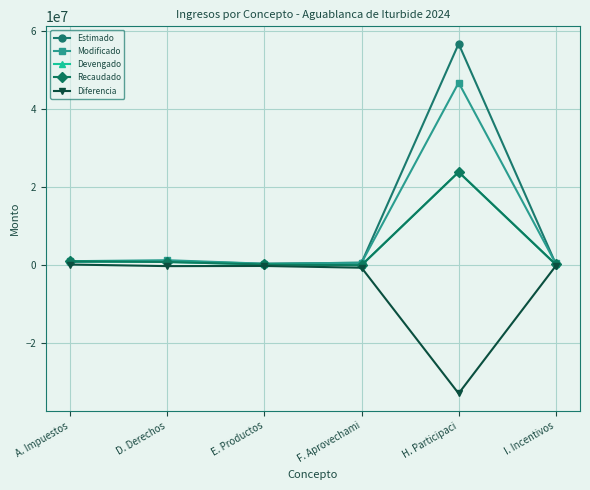

Is this an area chart (filled region under the line)?

No